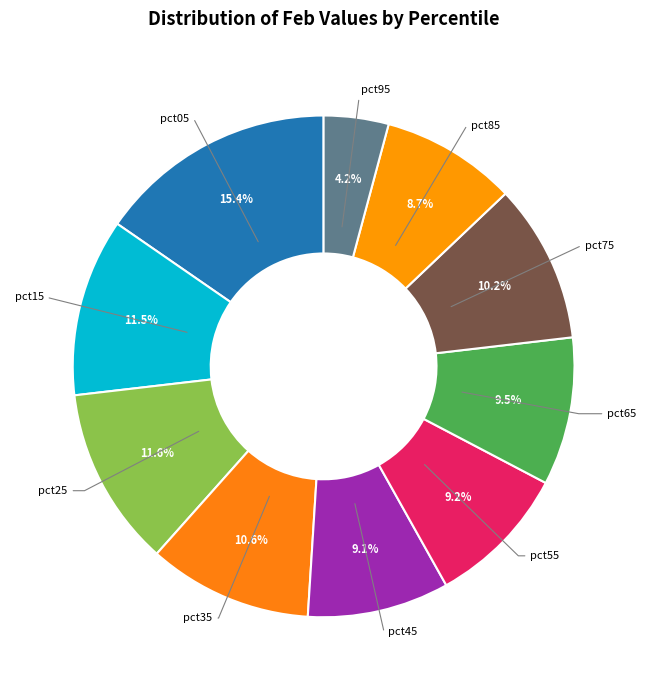

Does any single category account for the majority?

No